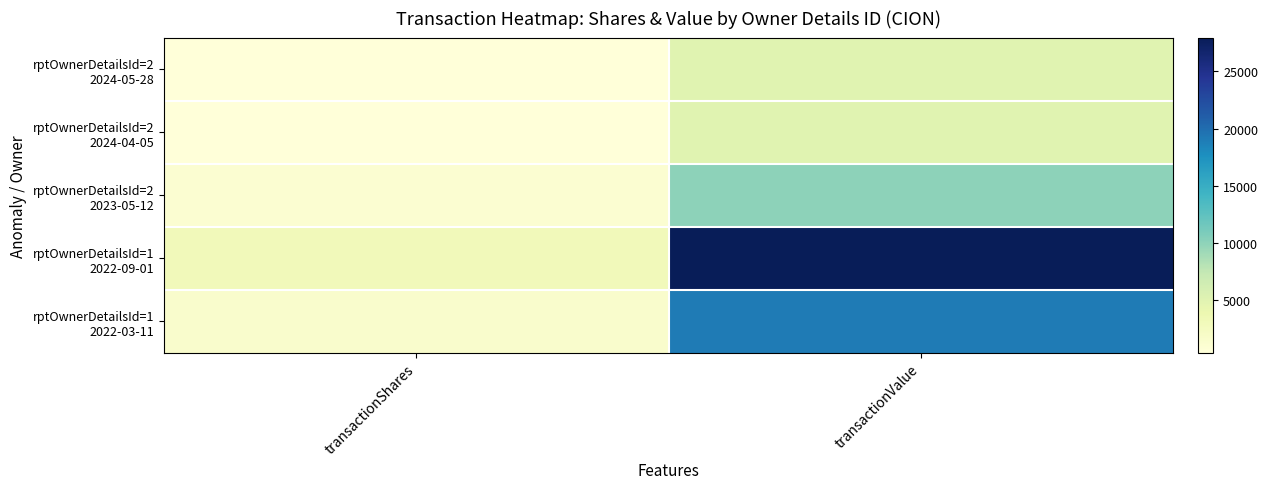

Rank the series at transactionShares from highest to lowest value.

rptOwnerDetailsId=1 2022-09-01, rptOwnerDetailsId=1 2022-03-11, rptOwnerDetailsId=2 2023-05-12, rptOwnerDetailsId=2 2024-04-05, rptOwnerDetailsId=2 2024-05-28